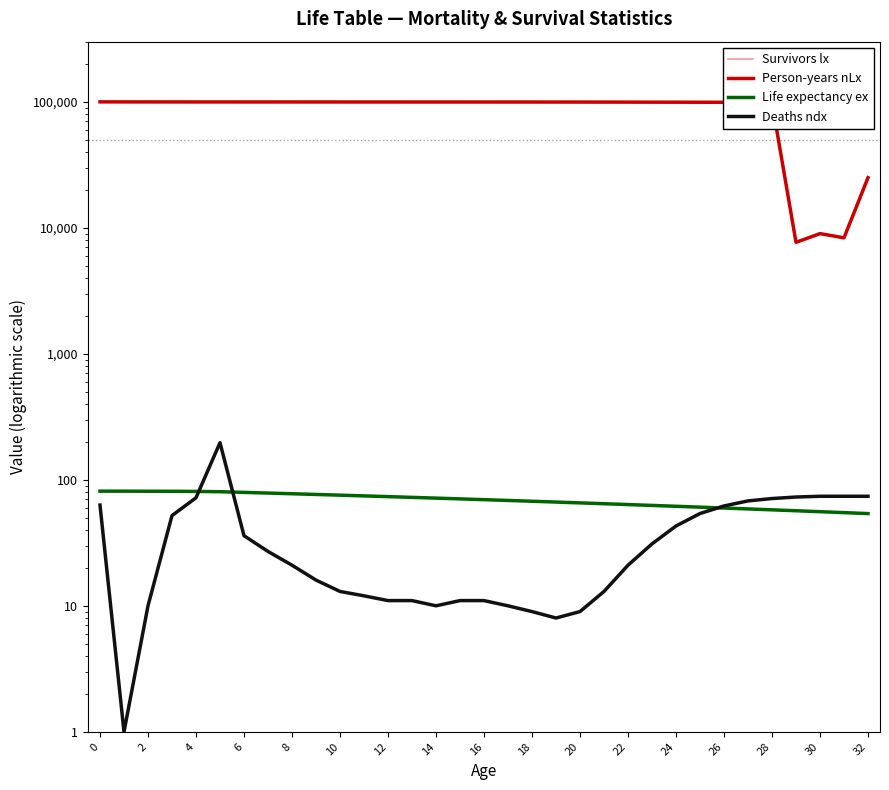

True or false: Deaths ndx has a value of 18.1 at 16.

False